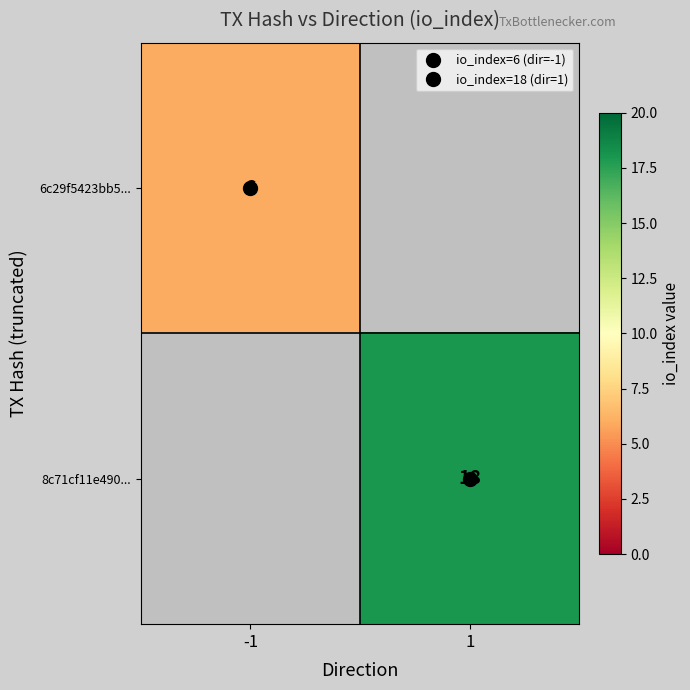

The value of 6c29f5423bb5... at -1 is 6.0. True or false?

True